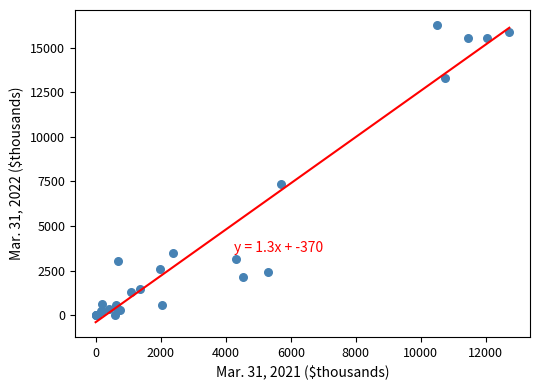

What Y value in the scatter plot is closest to 8134?

7367